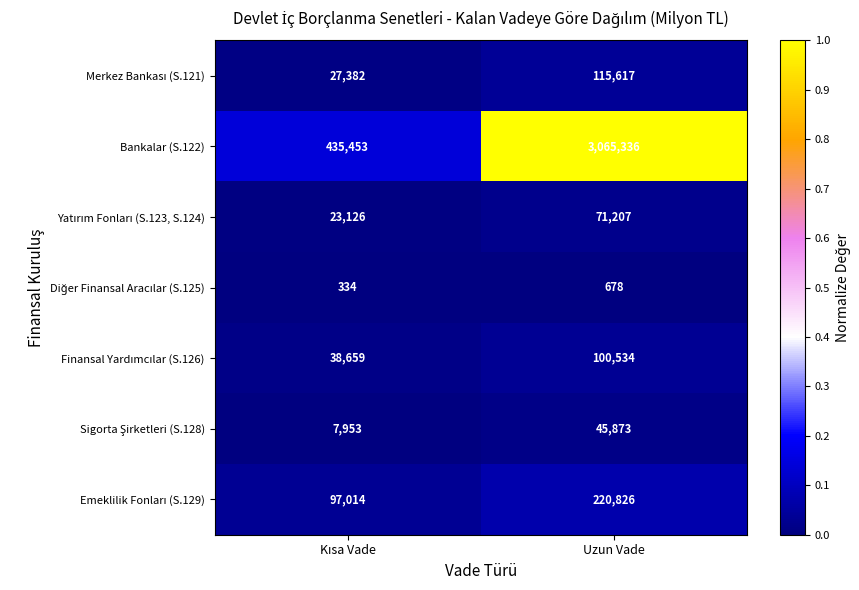

Which series has the largest range (max minus min)?

Bankalar (S.122)